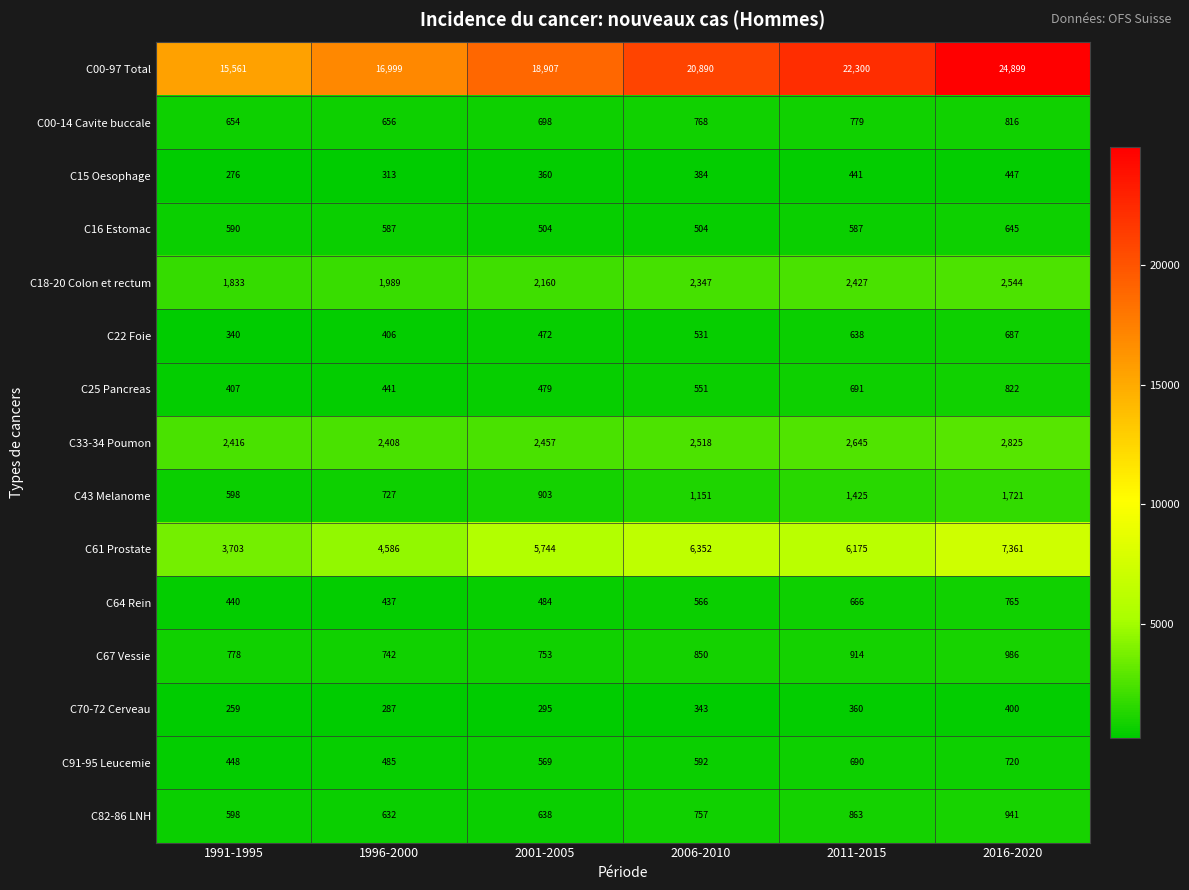

At how many categories does at least one series exceed 23220?

1